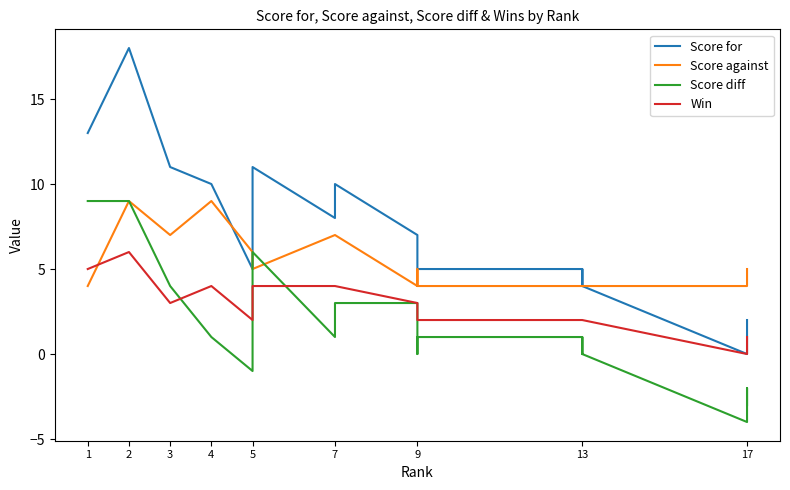

True or false: Win has more than 2 points higher than both neighbors.

False